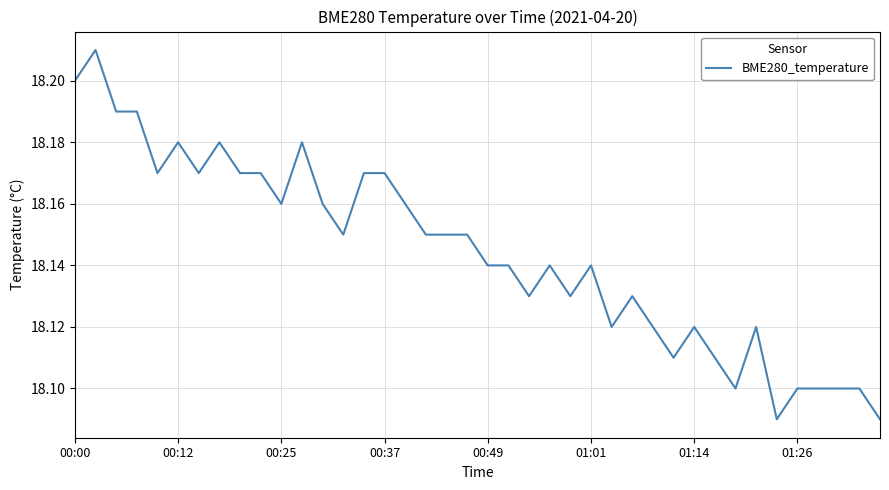

The chart shows a value of 4.1 at 00:00. True or false?

False